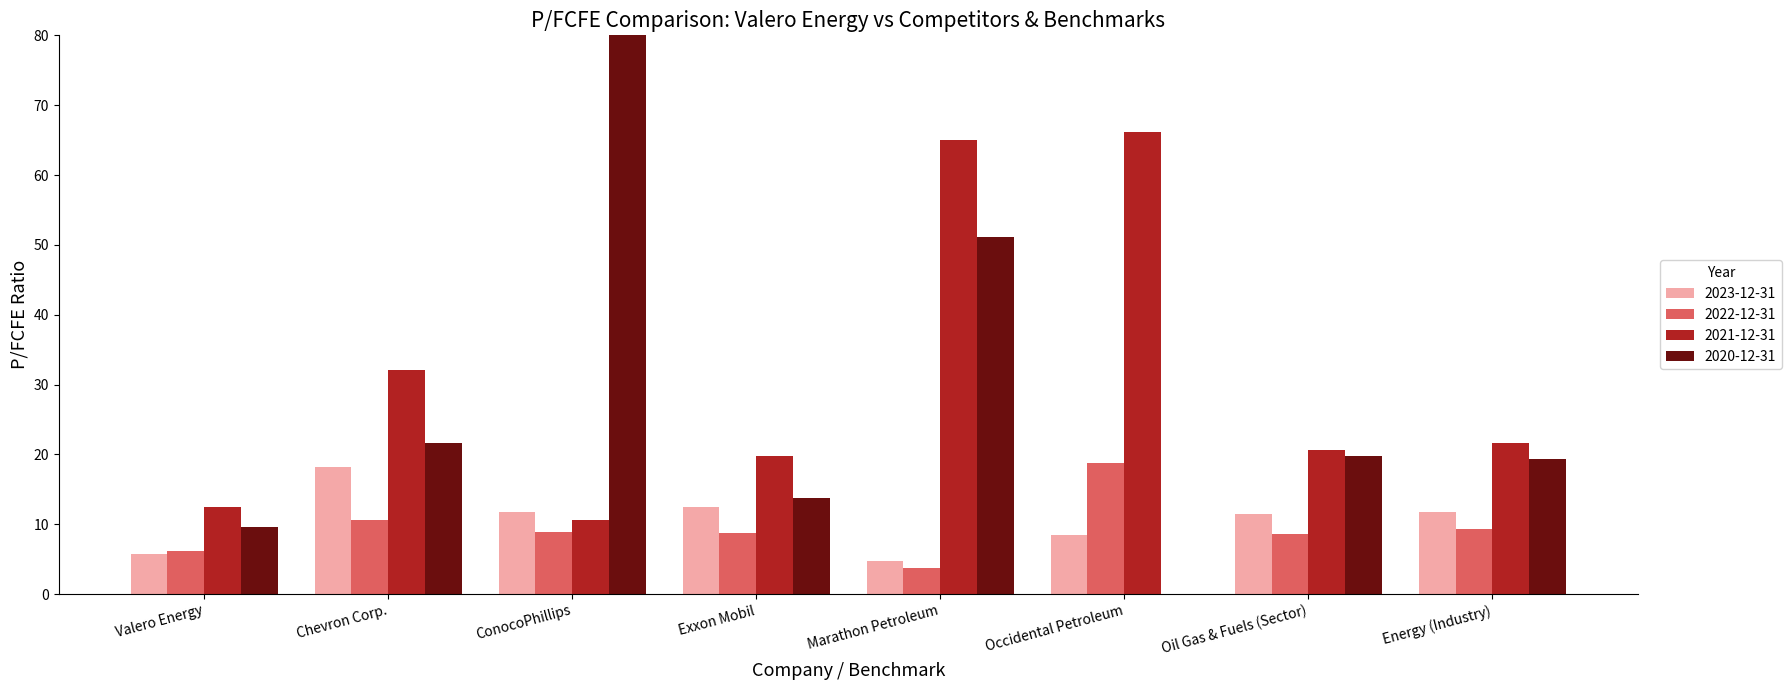

Which series has the largest total across all categories?

2020-12-31